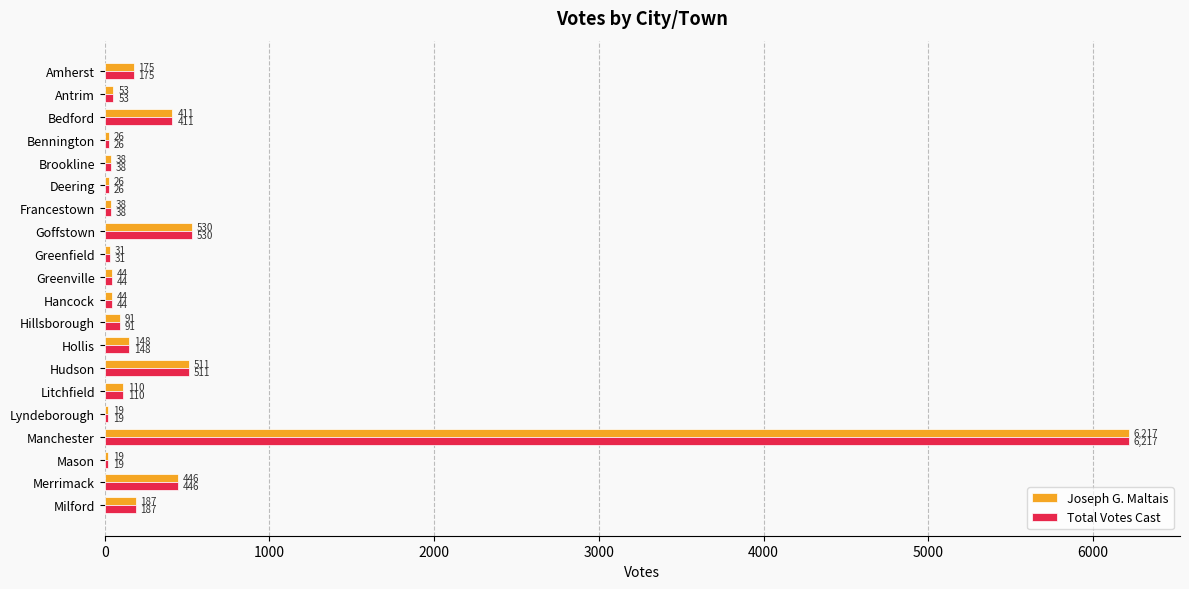

True or false: Joseph G. Maltais has a value of 167 at Hudson.

False